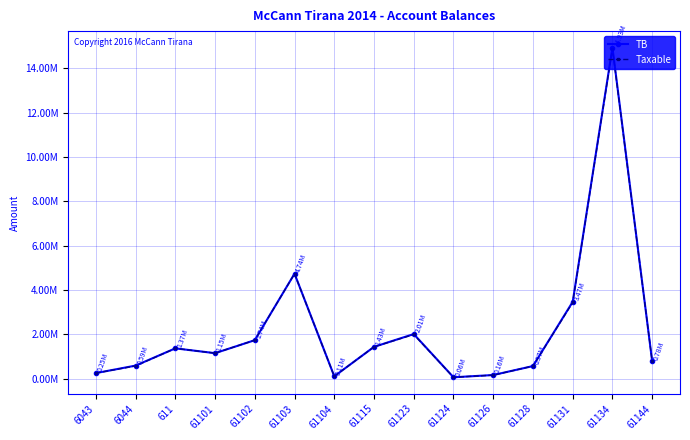

In Taxable, how many points are lower than both neighbors (excluding endpoints)?

3